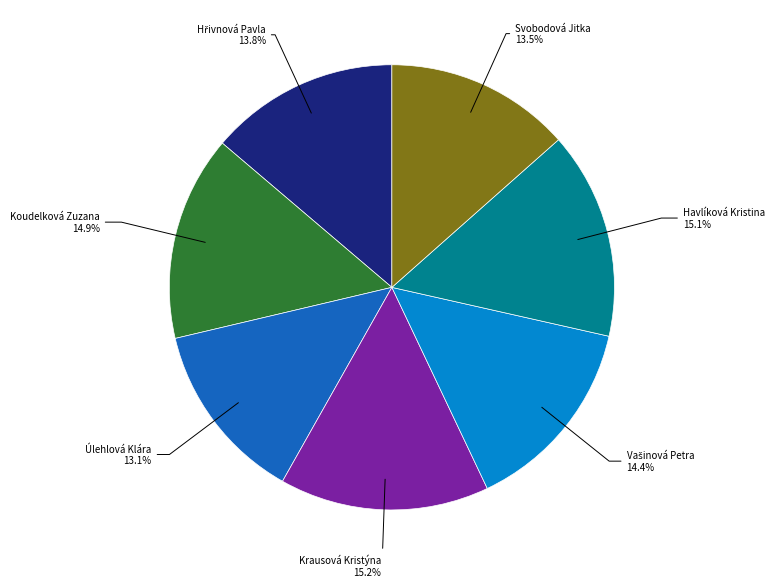

Is there a majority slice in this chart?

No